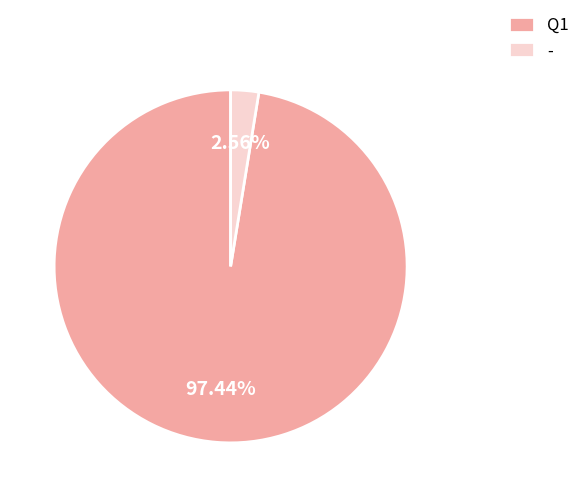

Rank the categories by value from highest to lowest.

Q1, -